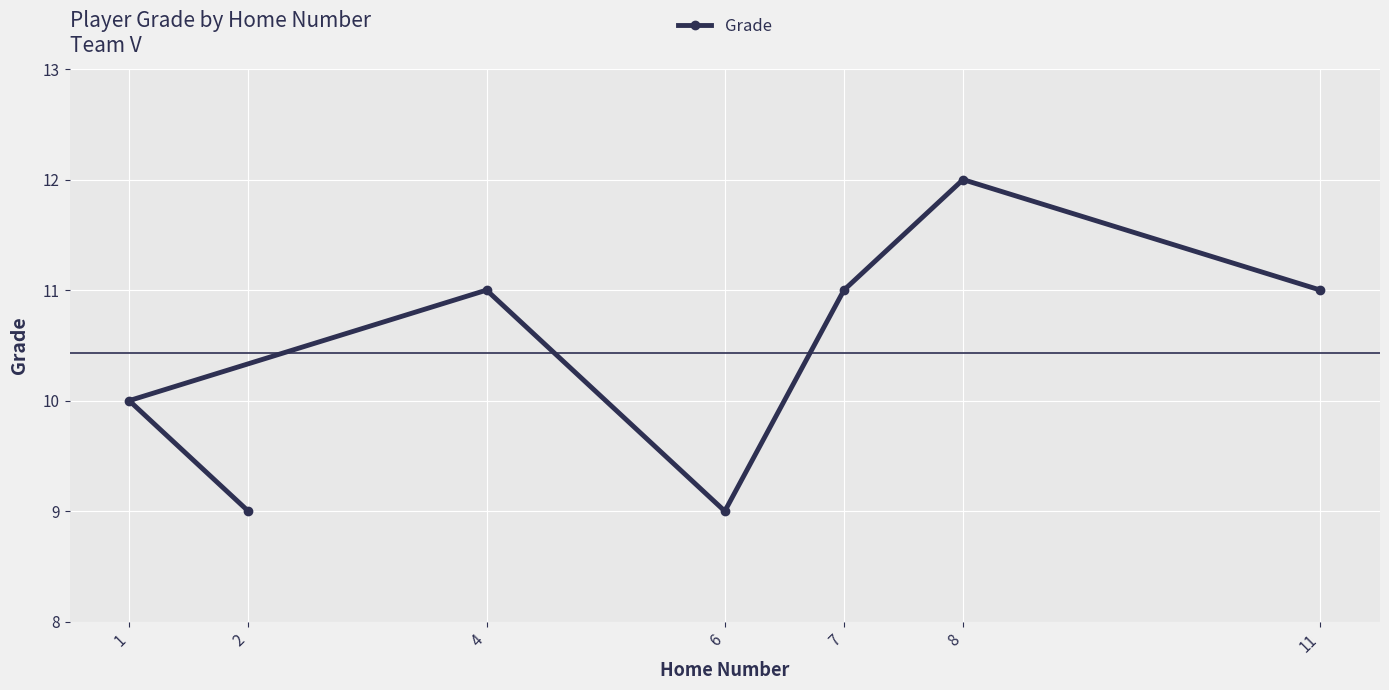

What is the label of the 5th point from the left?

7